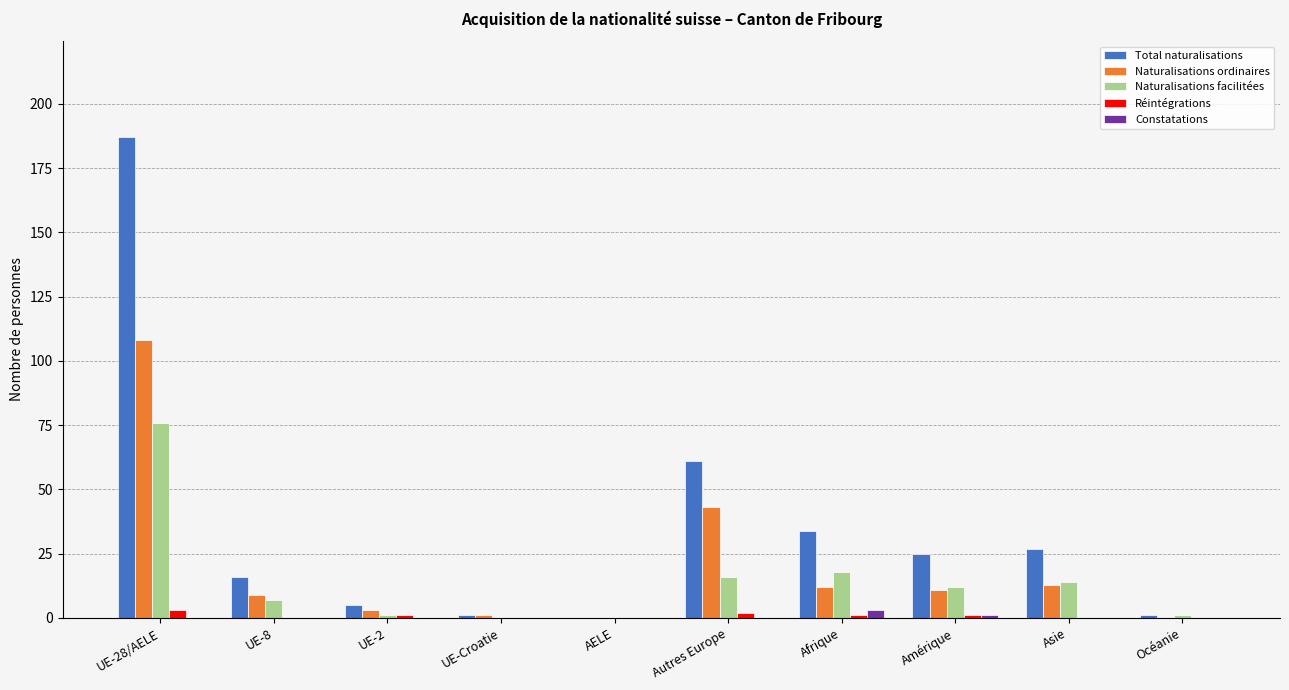

What is the maximum value shown in the chart?

187